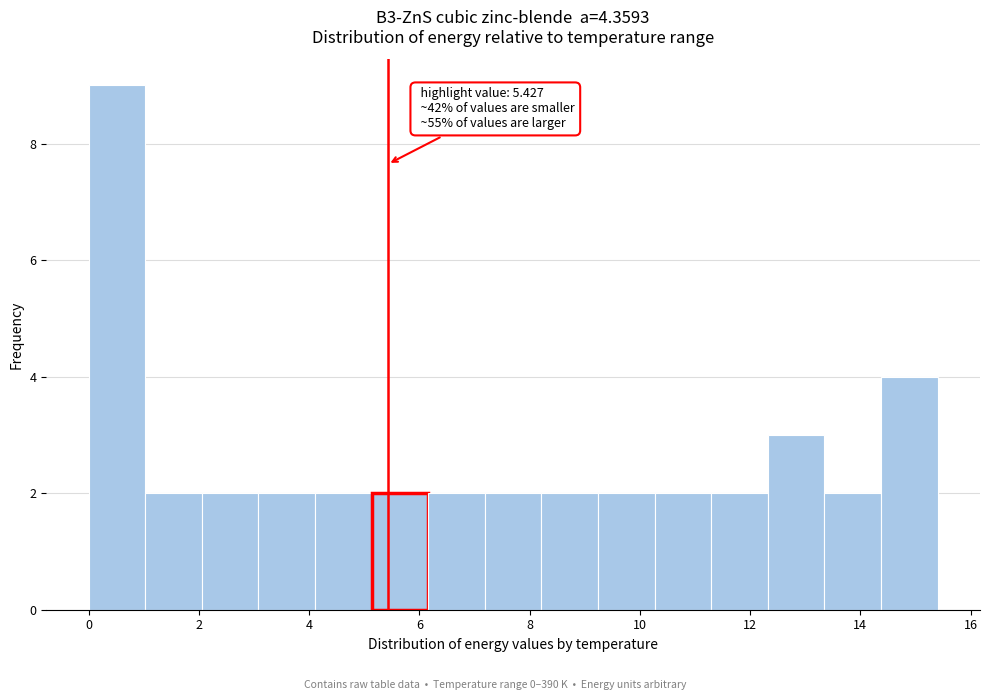

Which range on the x-axis has the tallest bar?

0.0 to 1.0